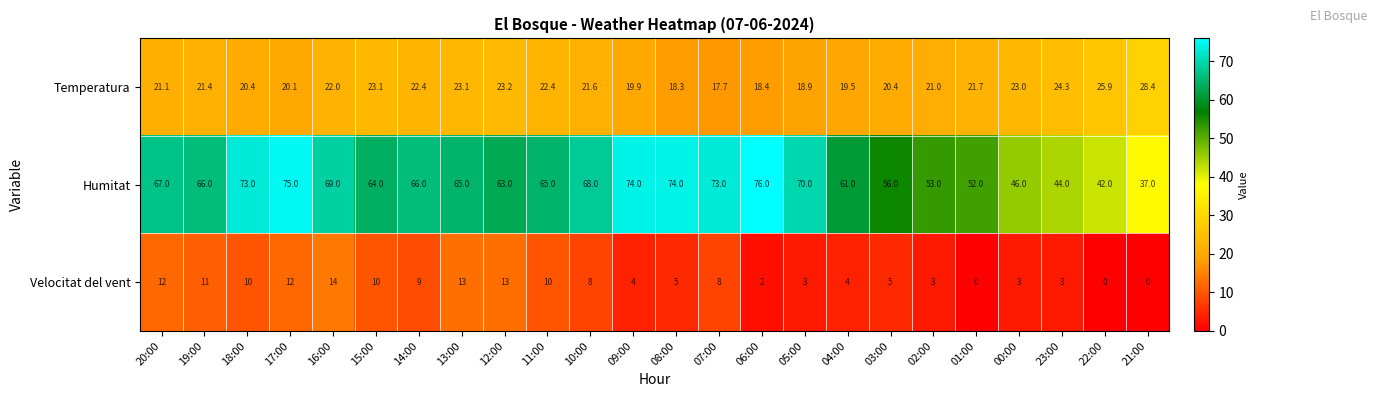

What is the minimum value for Humitat?

37.0